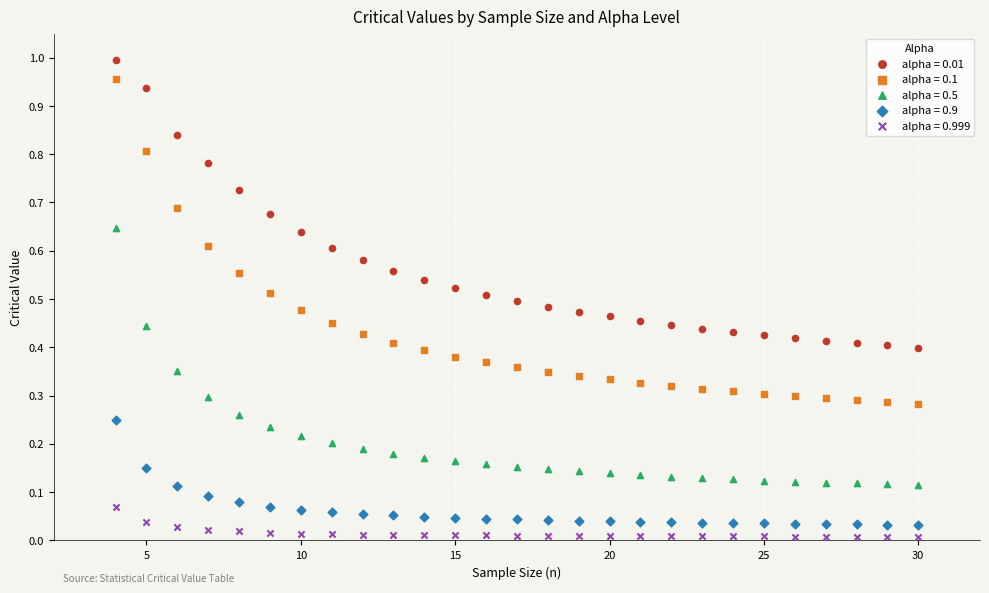

Which series has the largest Y range (max minus min)?

alpha = 0.1